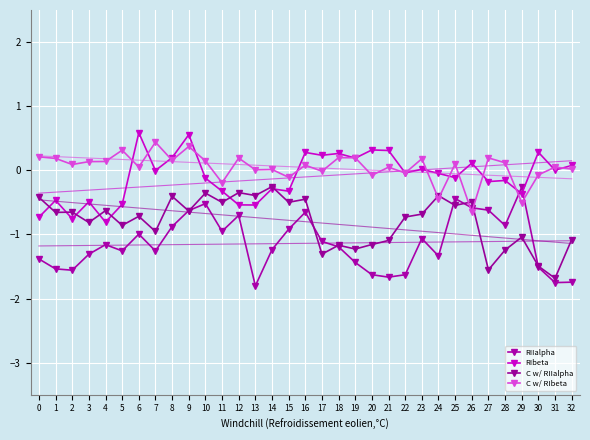

At 19, list the series in order from smallest to largest.

RIIalpha, C w/ RIIalpha, RIbeta, C w/ RIbeta